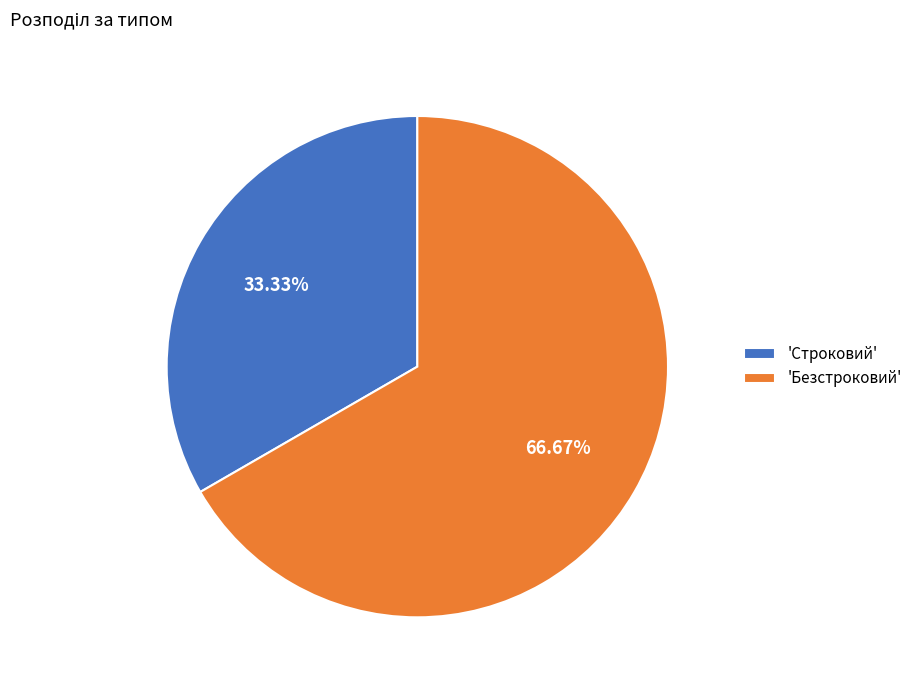

Combined, do 'Строковий' and 'Безстроковий' account for over 50%?

Yes